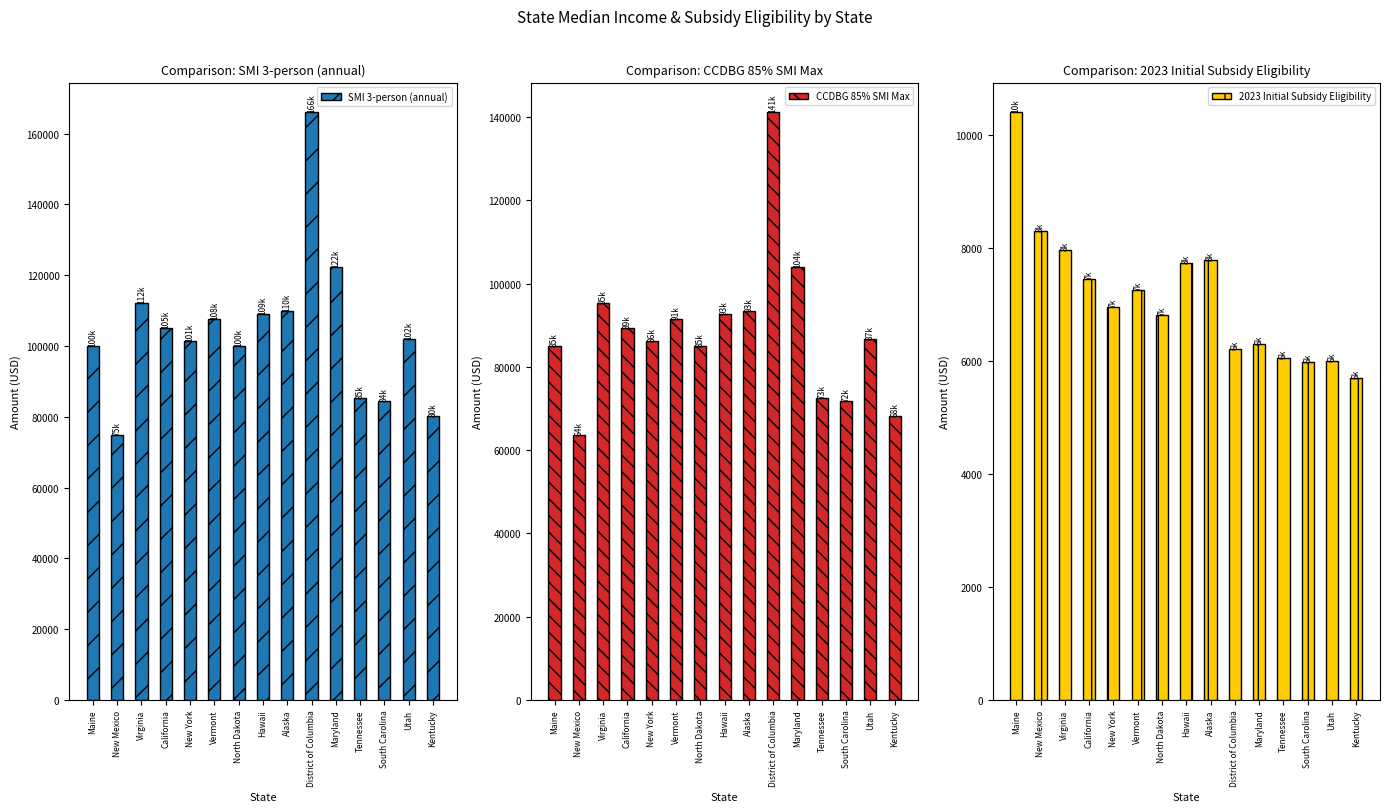

Which category has the highest value in the SMI 3-person (annual) series?

District of Columbia